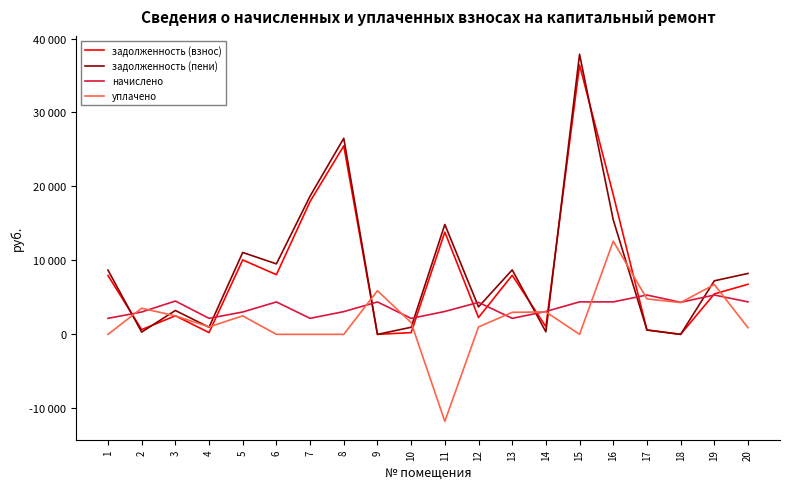

Which category has the lowest value in the начислено series?

10